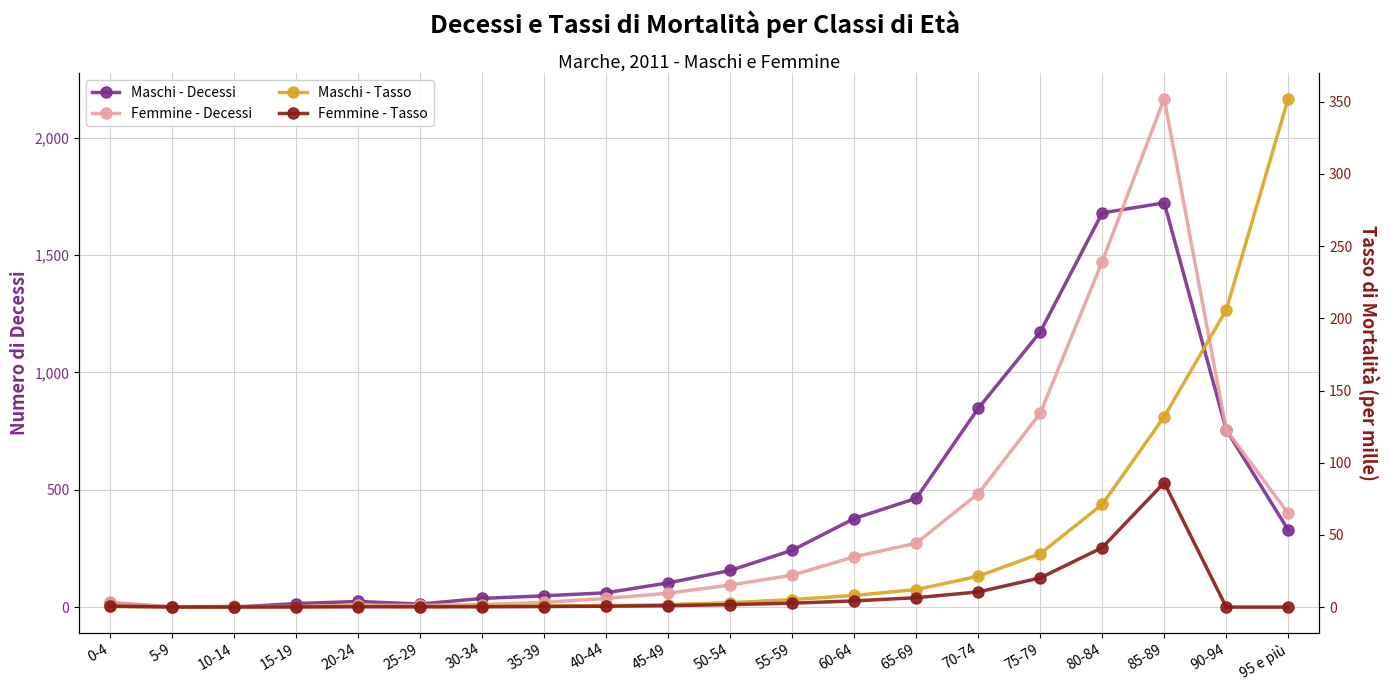

What is the label of the 5th point from the right?

75-79